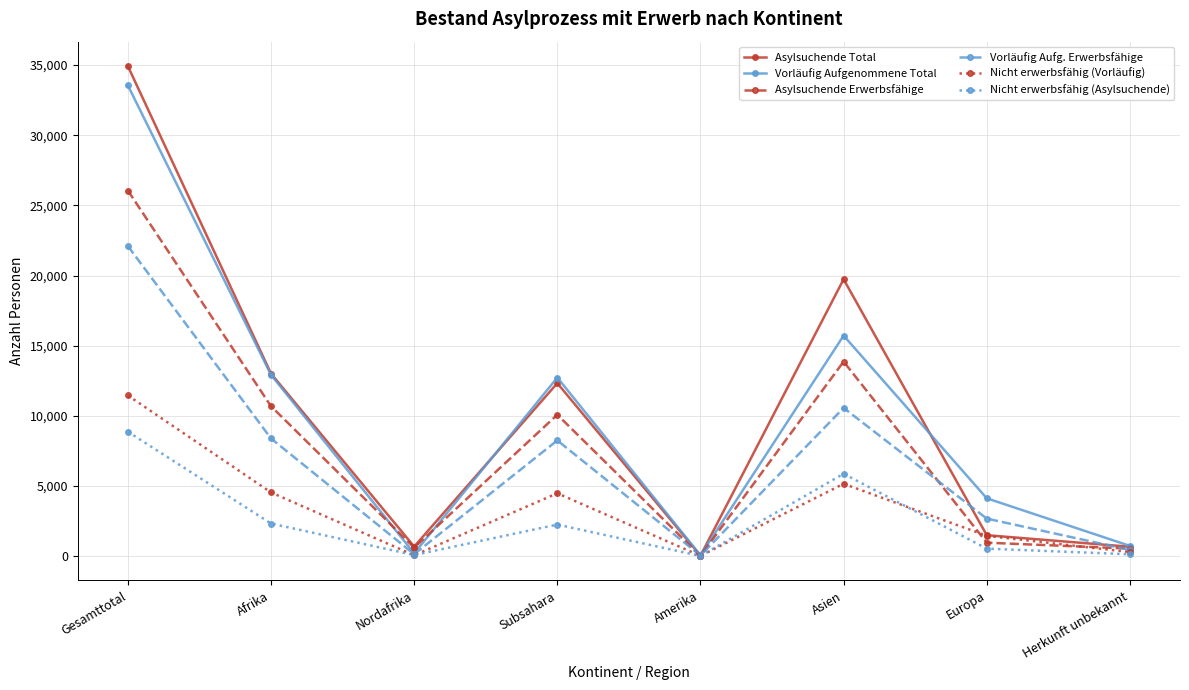

What is the total value across all series at Herkunft unbekannt?

2792